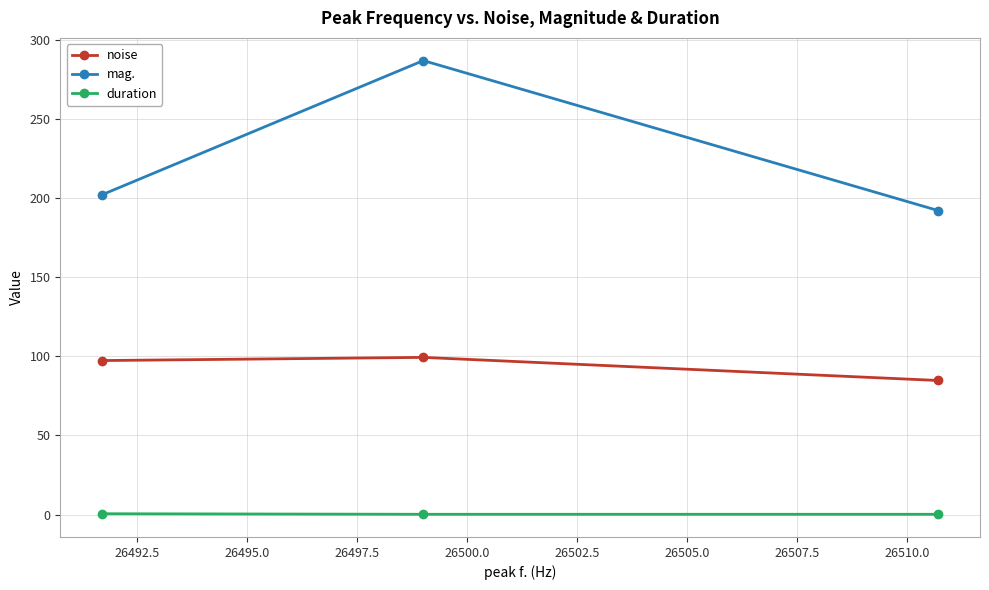

What is the highest value of the mag. series?

287.0